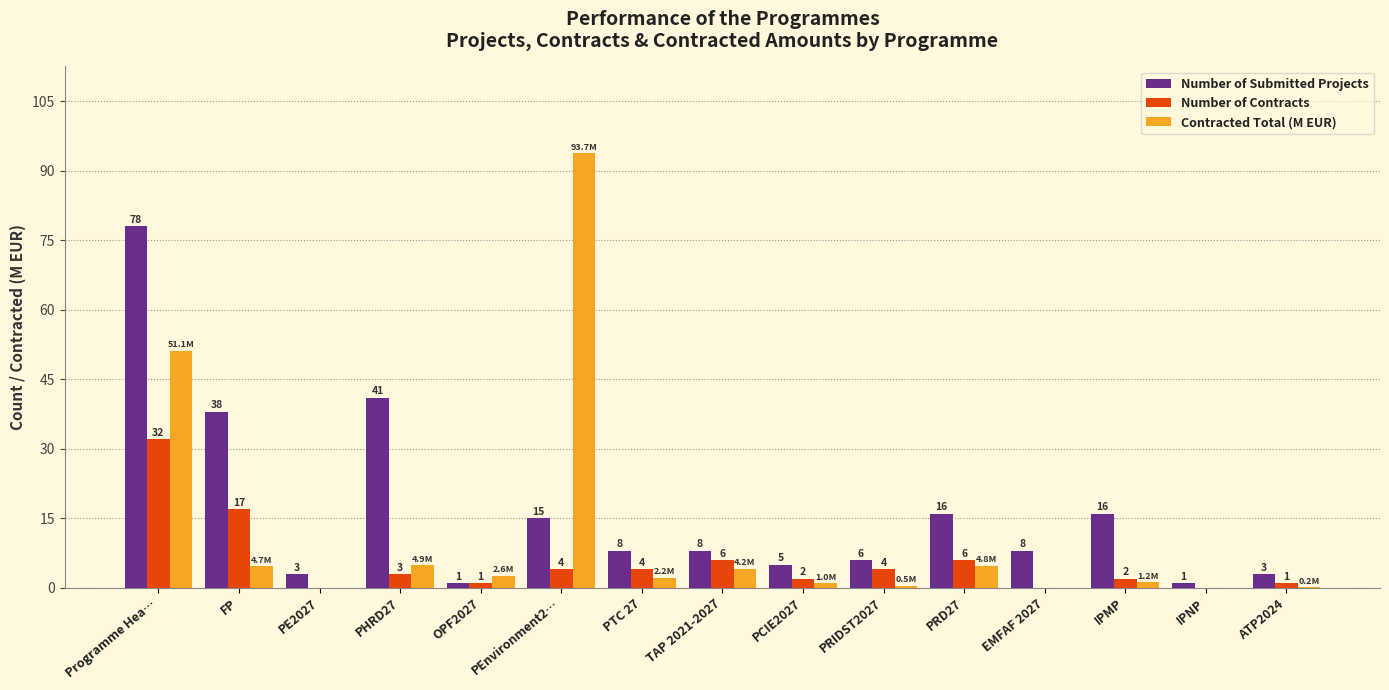

The value of Number of Contracts at PCIE2027 is 2.0. True or false?

True